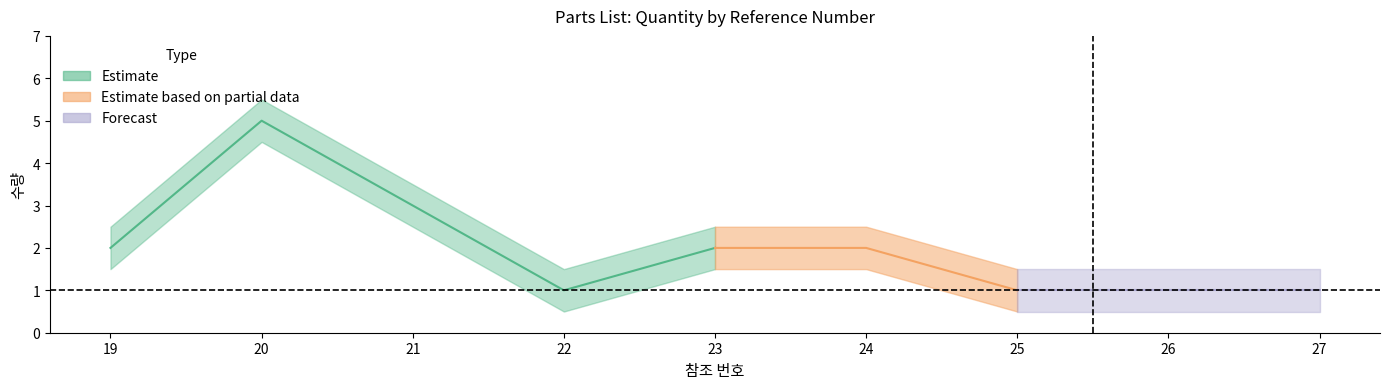

Where is the first local minimum?

22